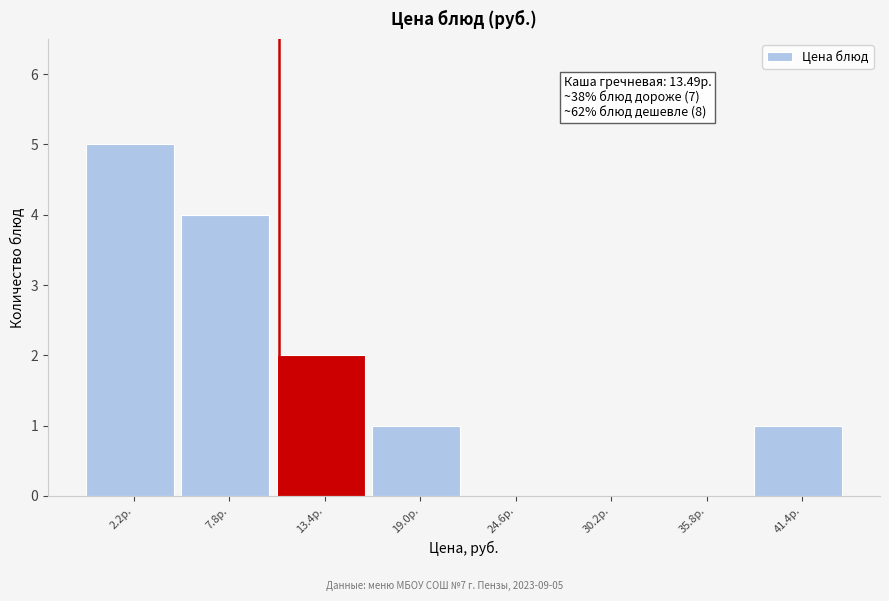

Reading left to right, list all the values displayed in this chart.

2.2р.=5	7.8р.=4	13.4р.=2	19.0р.=1	24.6р.=0	30.2р.=0	35.8р.=0	41.4р.=1